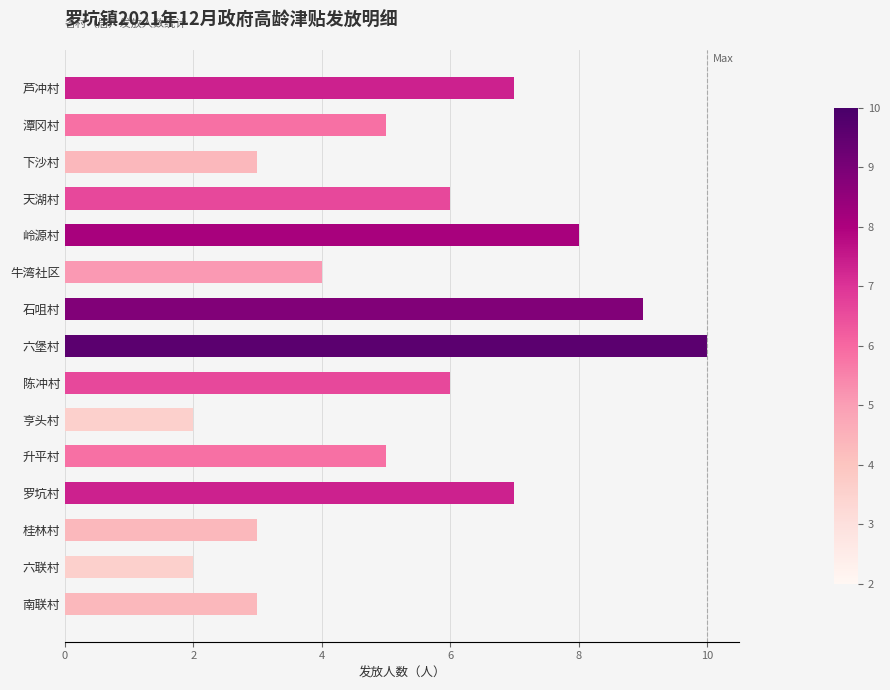

What is the sum of the values at 六堡村 and 南联村?

13